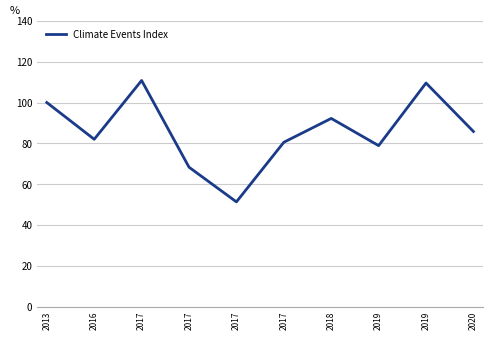

How many lines are shown in the chart?

1